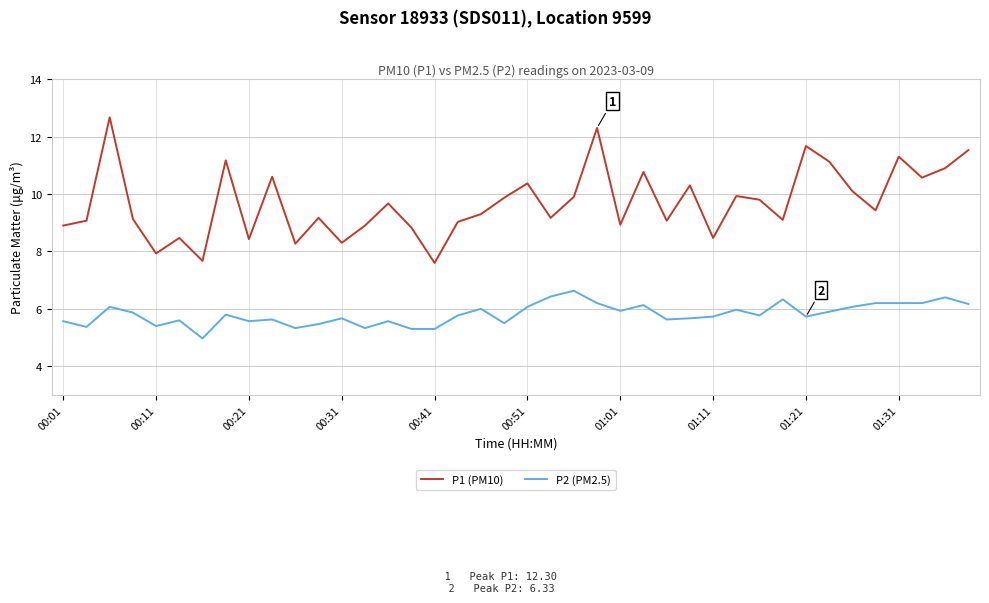

What is the lowest value of the P2 (PM2.5) series?

5.0